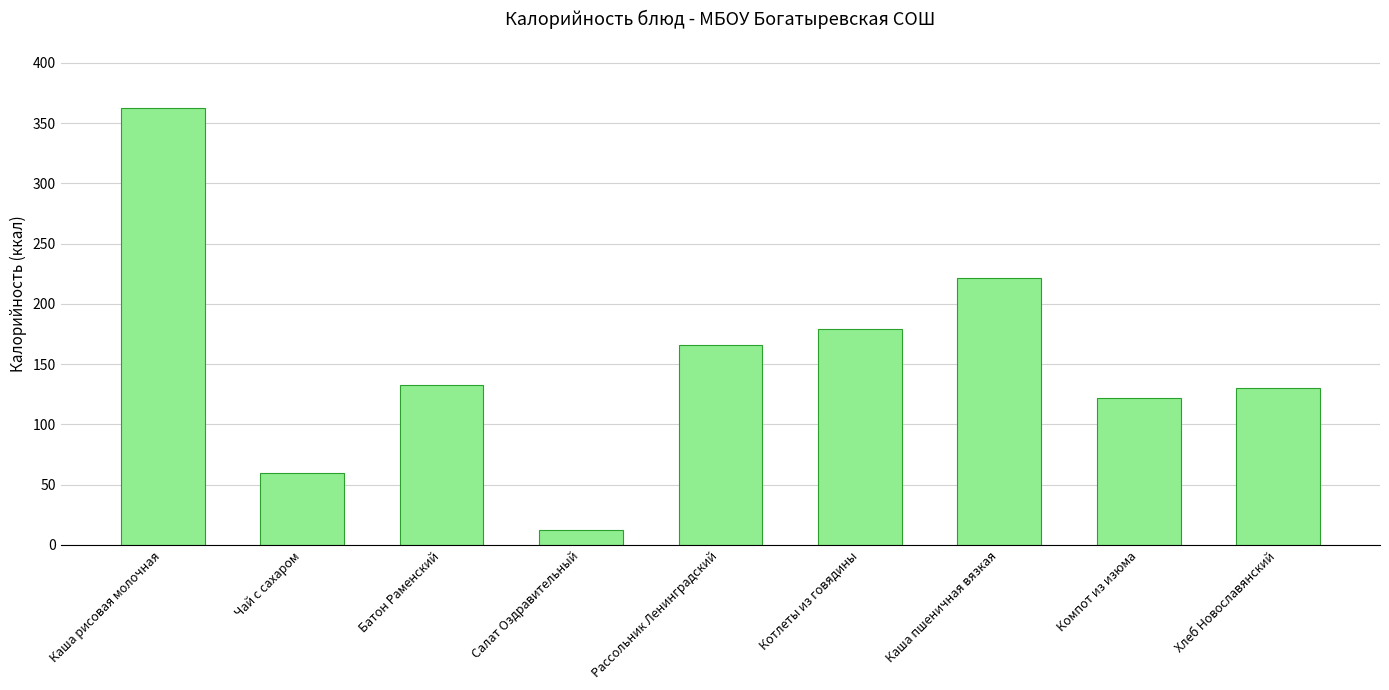

The value at Каша пшеничная вязкая is 355.6. True or false?

False